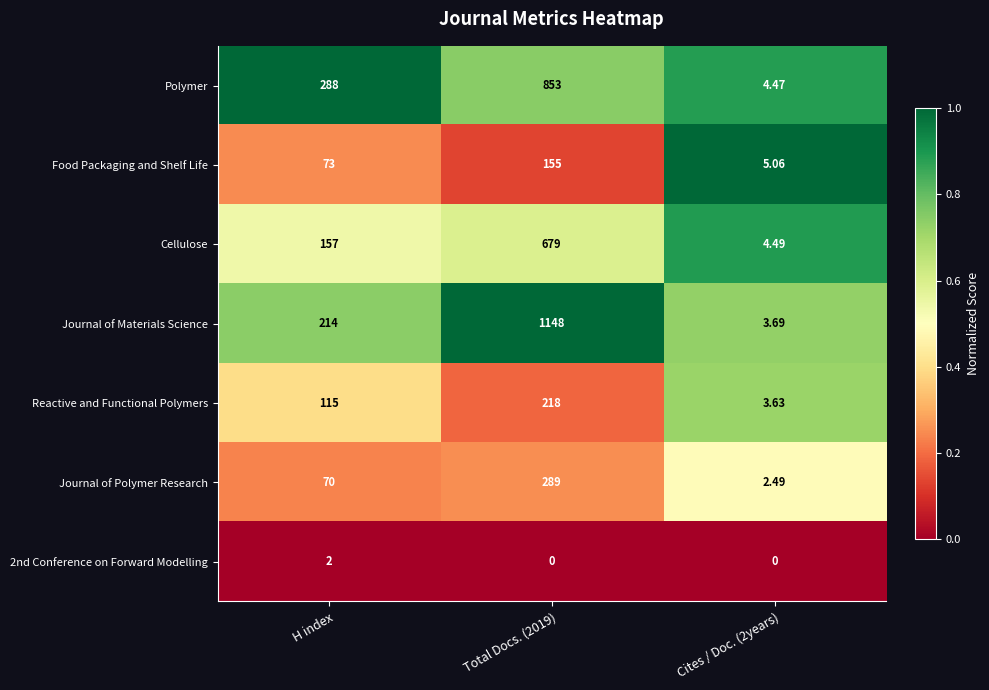

How many data points does each series have?

3